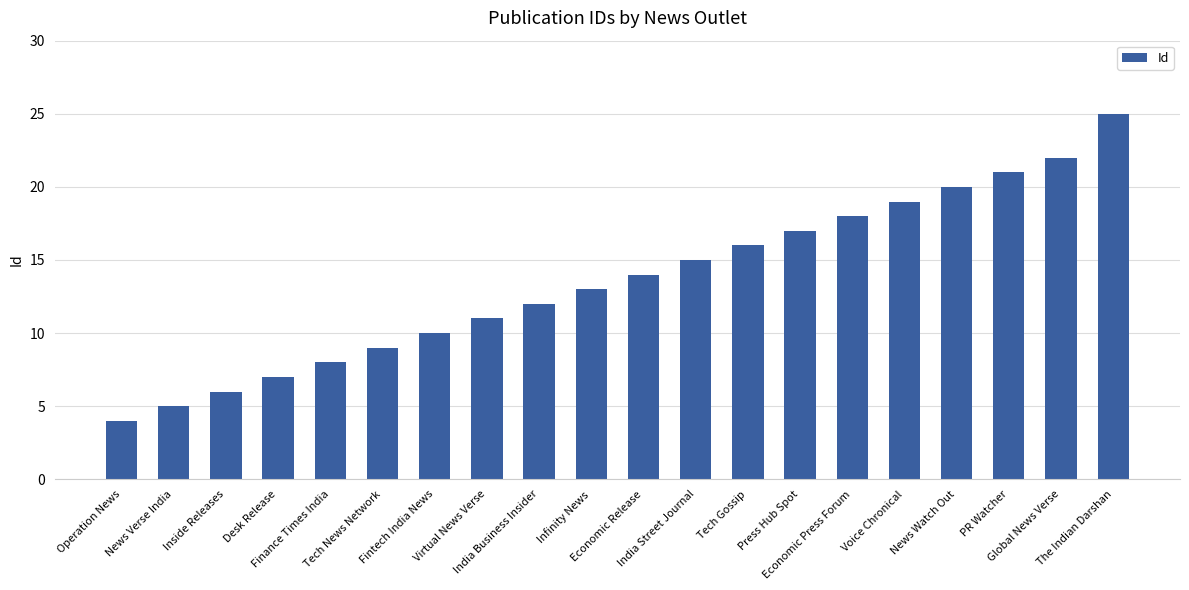

What is the average value?

14